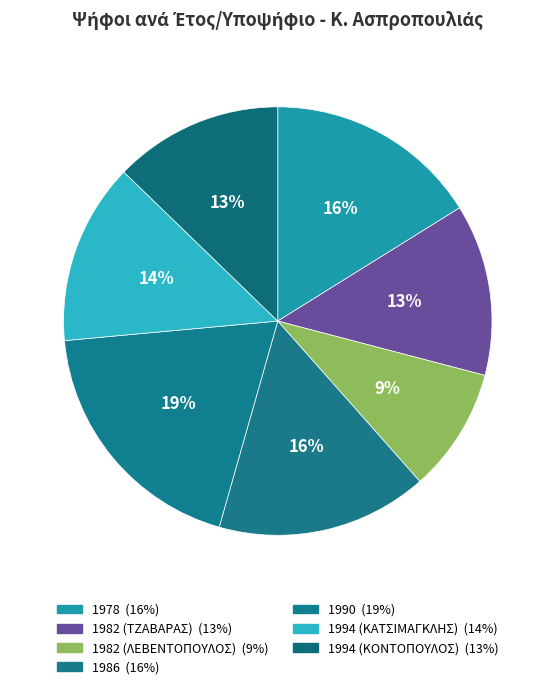

What portion of the pie excludes 1994 (ΚΑΤΣΙΜΑΓΚΛΗΣ)?

86.3%